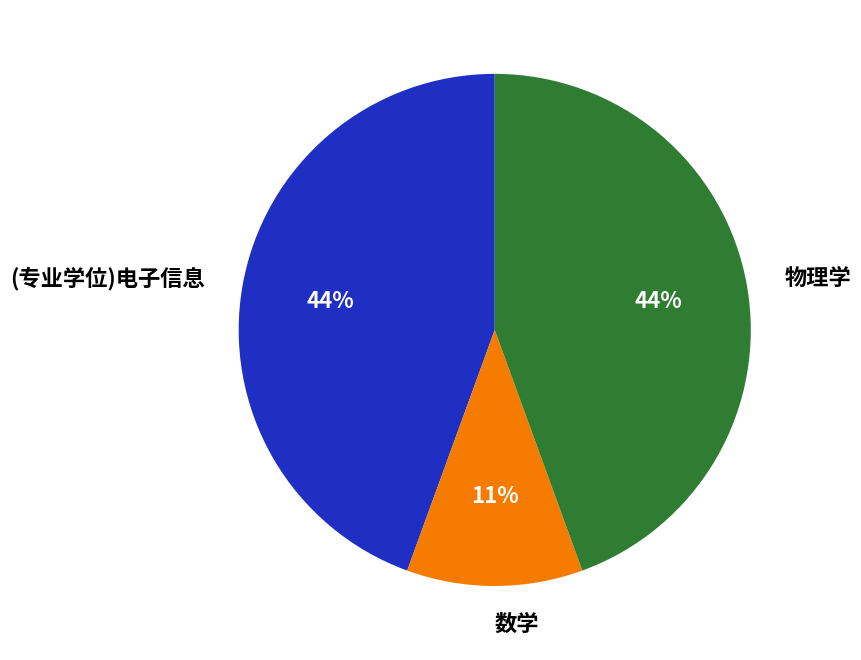

To the nearest percent, what is the combined percentage of 数学 and (专业学位)电子信息?

56%